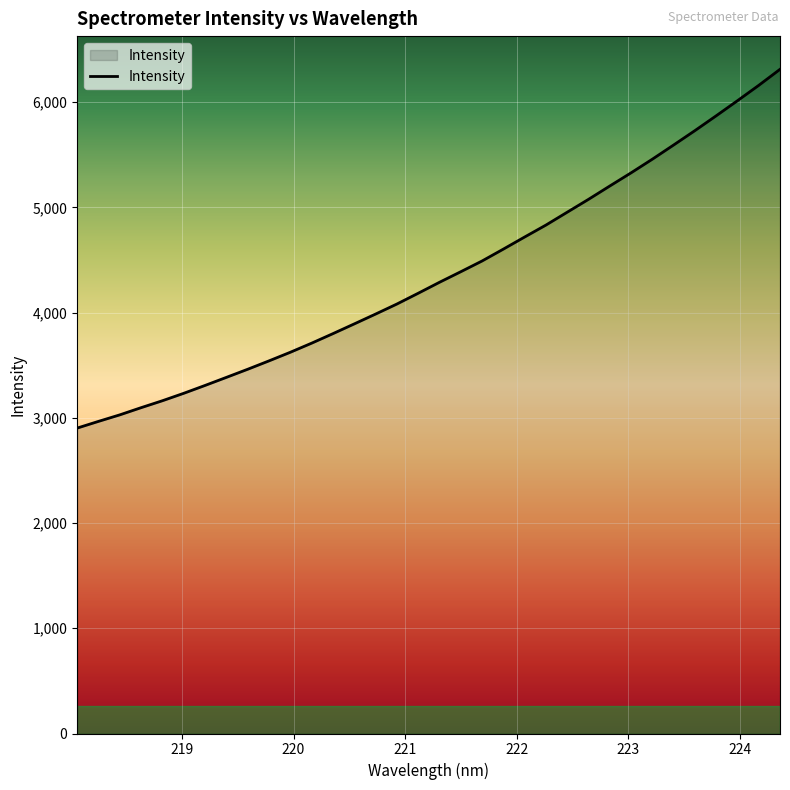

What is the maximum value shown in the chart?

6312.3